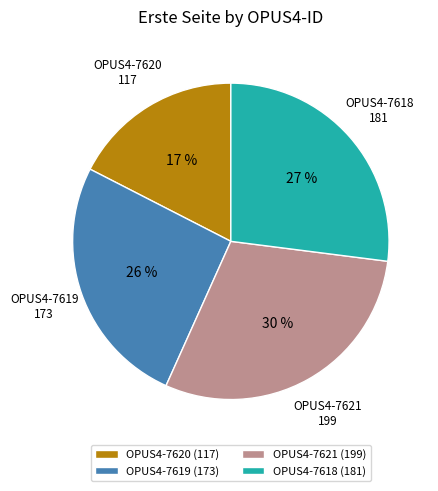

Approximately how many times larger is the value at OPUS4-7621 compared to OPUS4-7619?

1.2